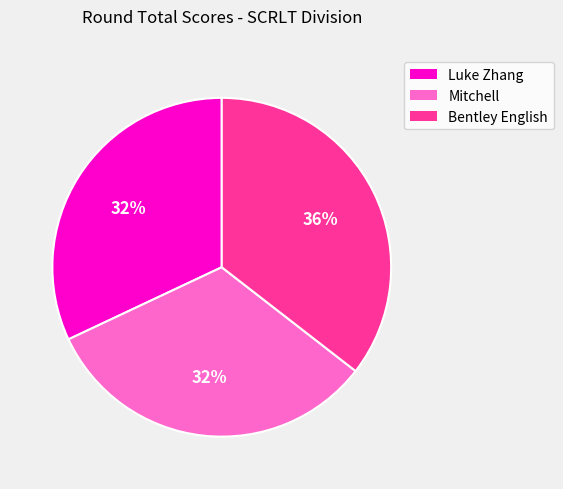

Is it true that Luke Zhang is 19% of the pie?

False